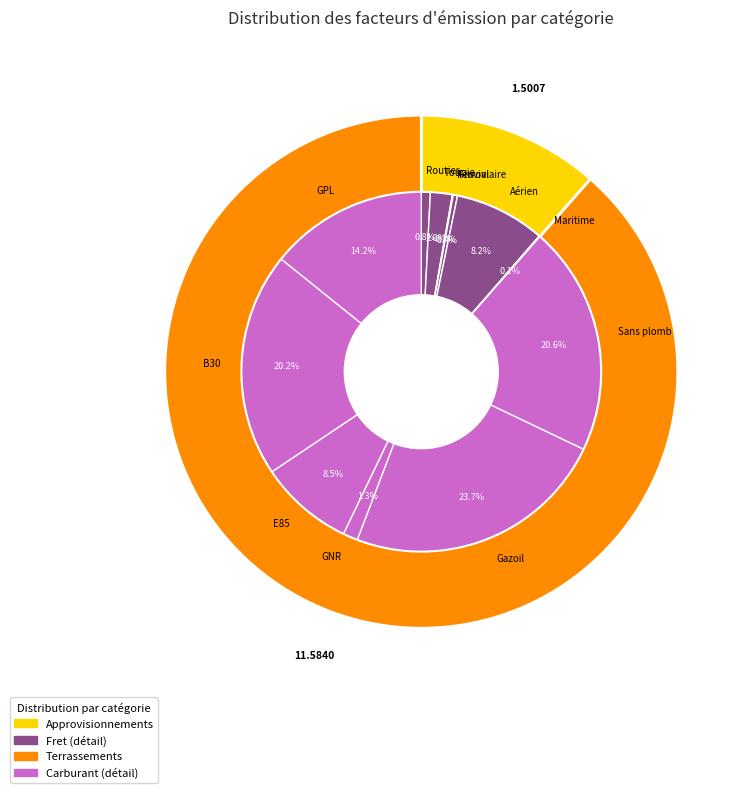

What is the change in value from Toupie to Aérien?

+0.8